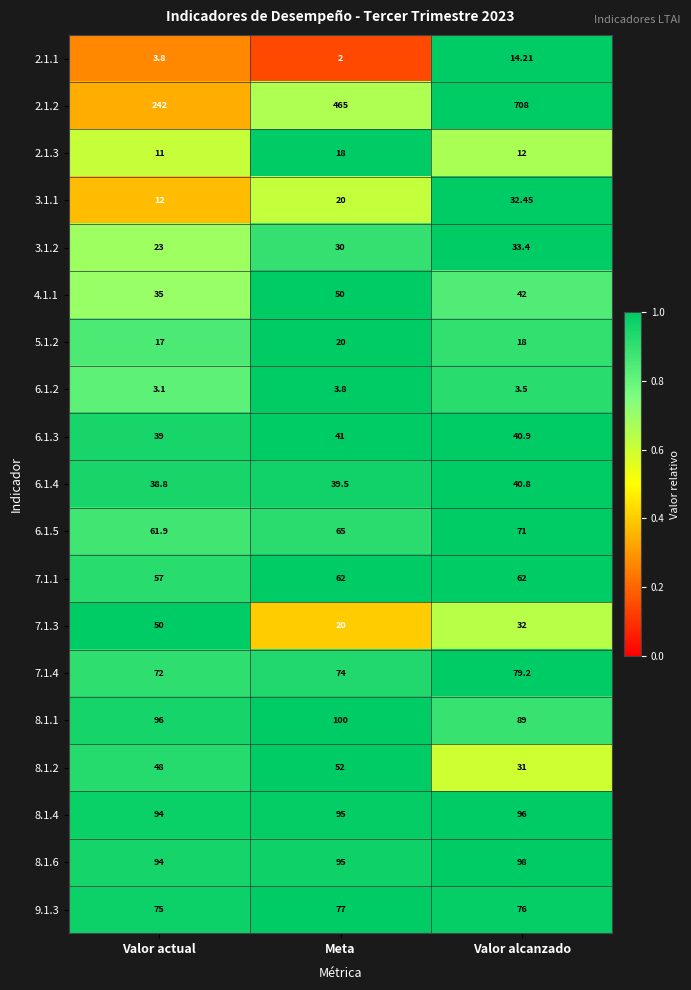

At which label does 9.1.3 first exceed 76?

Meta